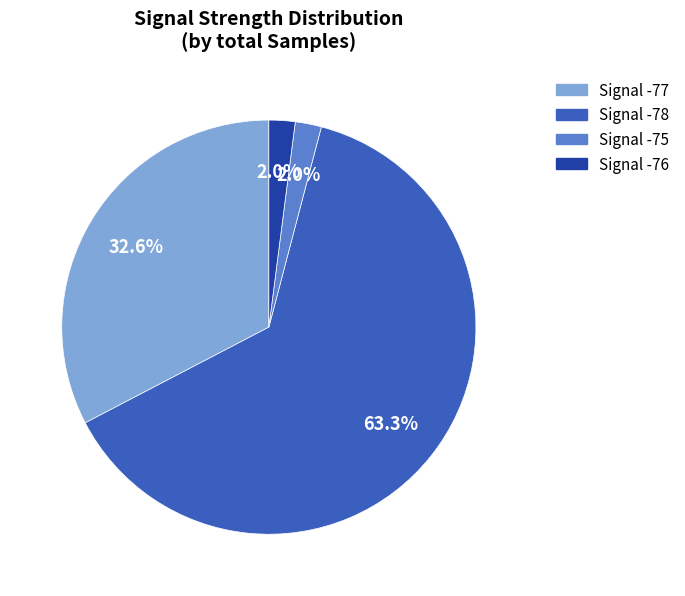

Is there a majority slice in this chart?

Yes